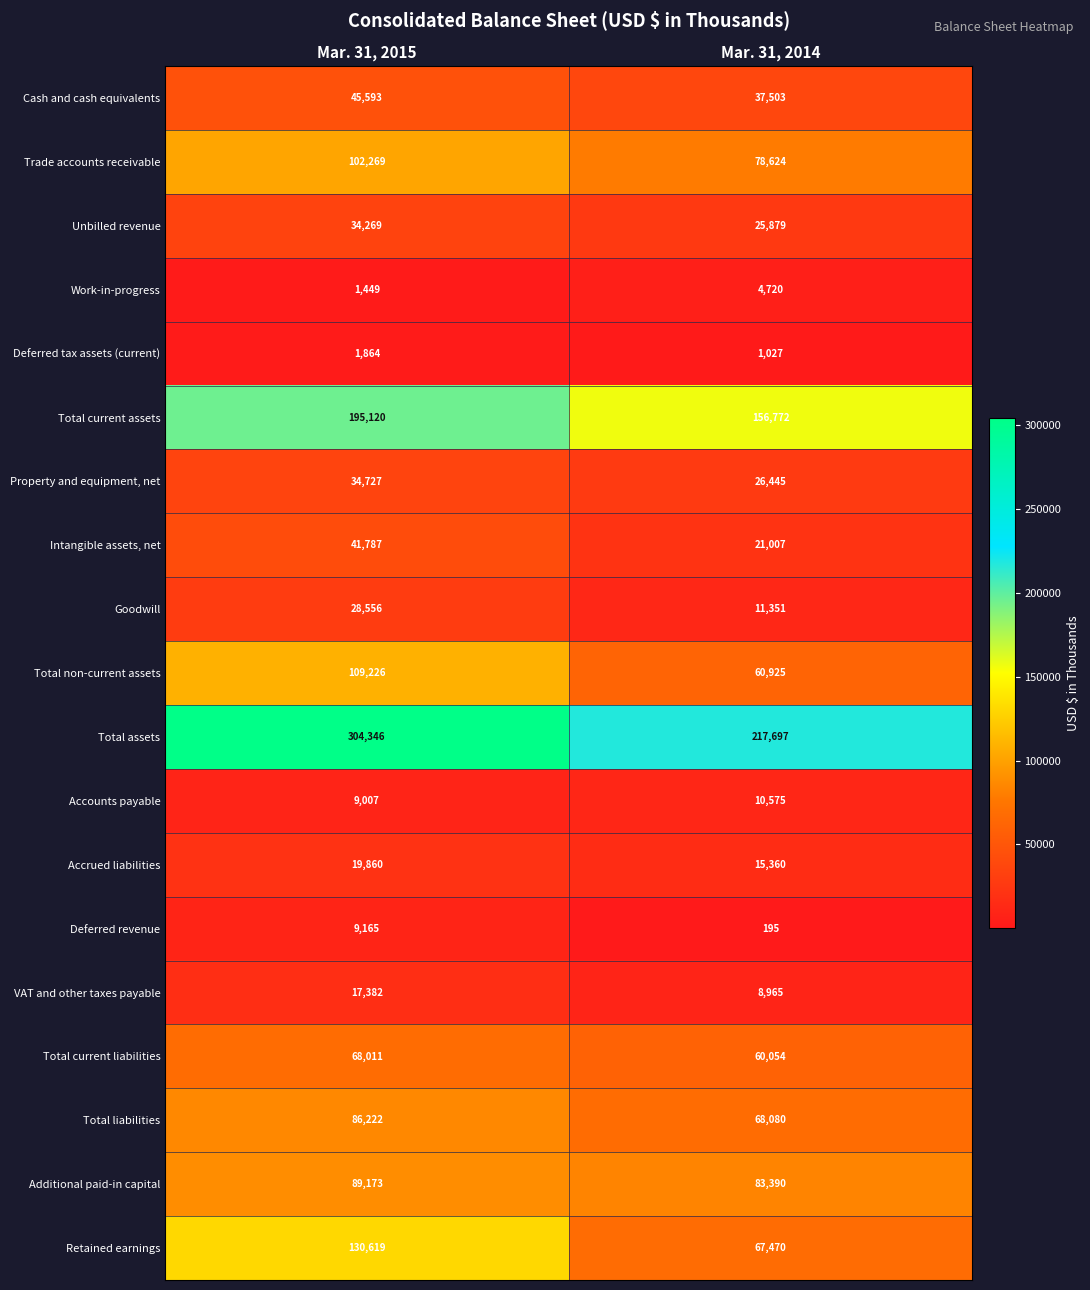

Rank the series by their maximum value, from lowest to highest.

Deferred tax assets (current), Work-in-progress, Deferred revenue, Accounts payable, VAT and other taxes payable, Accrued liabilities, Goodwill, Unbilled revenue, Property and equipment, net, Intangible assets, net, Cash and cash equivalents, Total current liabilities, Total liabilities, Additional paid-in capital, Trade accounts receivable, Total non-current assets, Retained earnings, Total current assets, Total assets